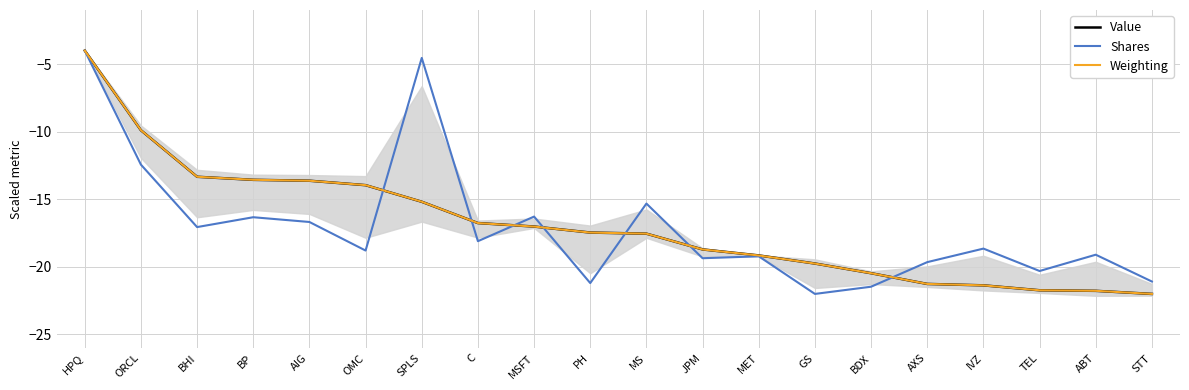

What is the spread (max minus min) of values at JPM?

0.7